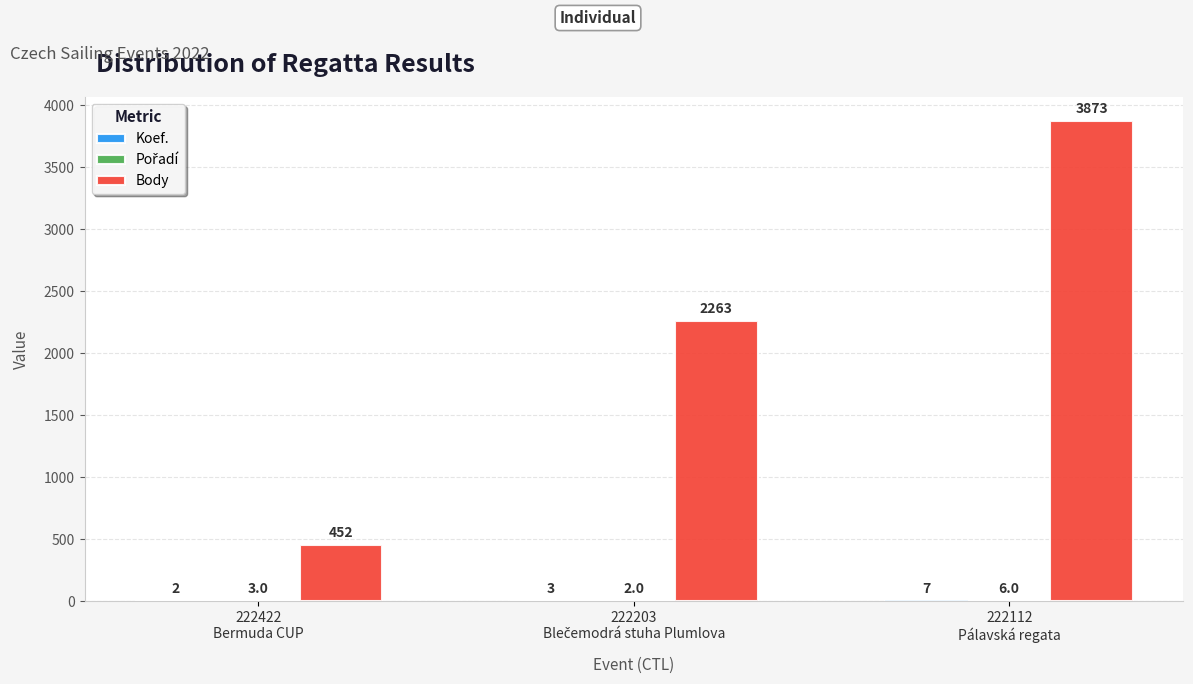

At which category is the sum across all series the highest?

222112
Pálavská regata